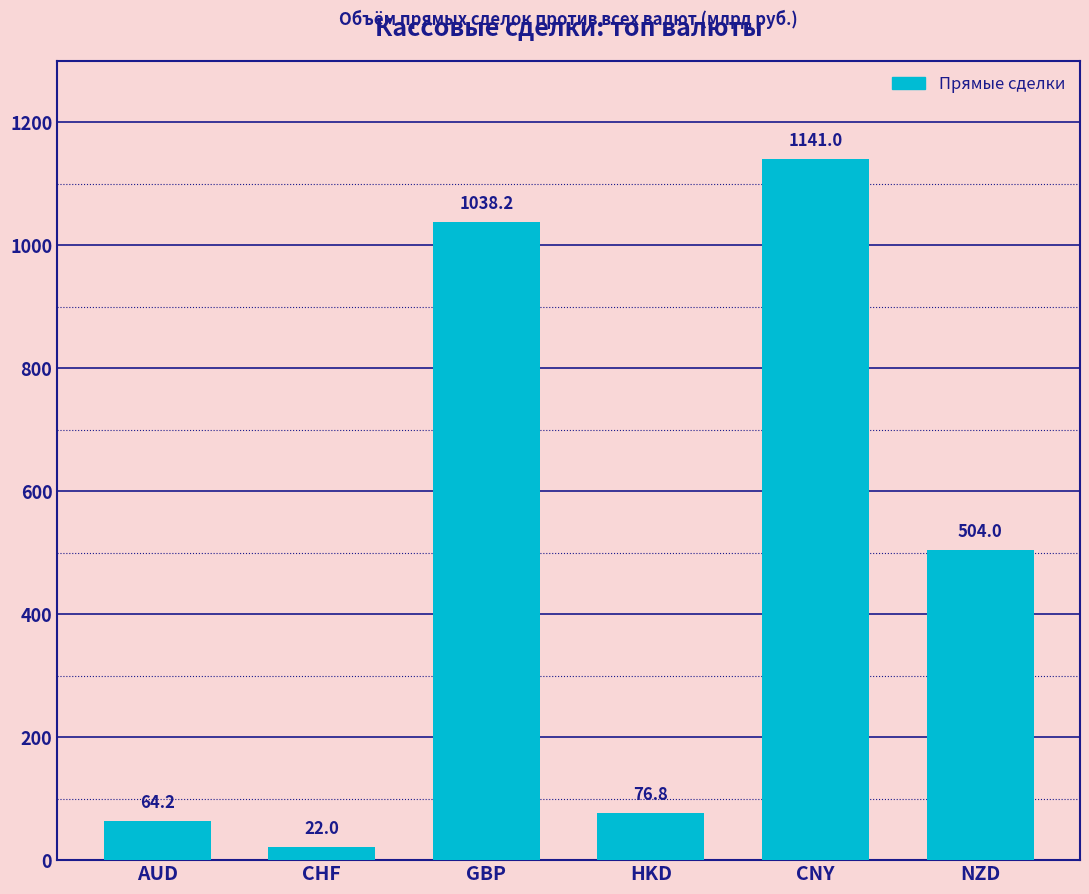

Which has a higher value, AUD or HKD?

HKD